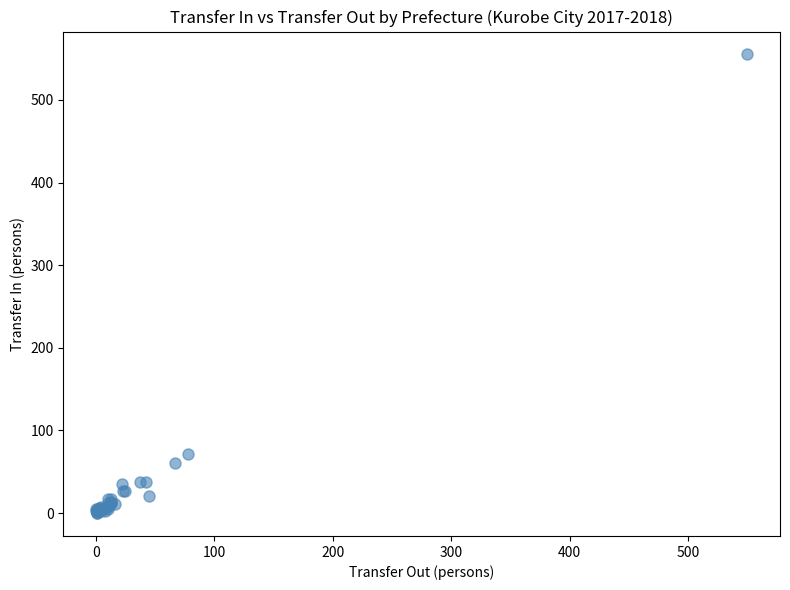

What Y value in the scatter plot is closest to 277?

72